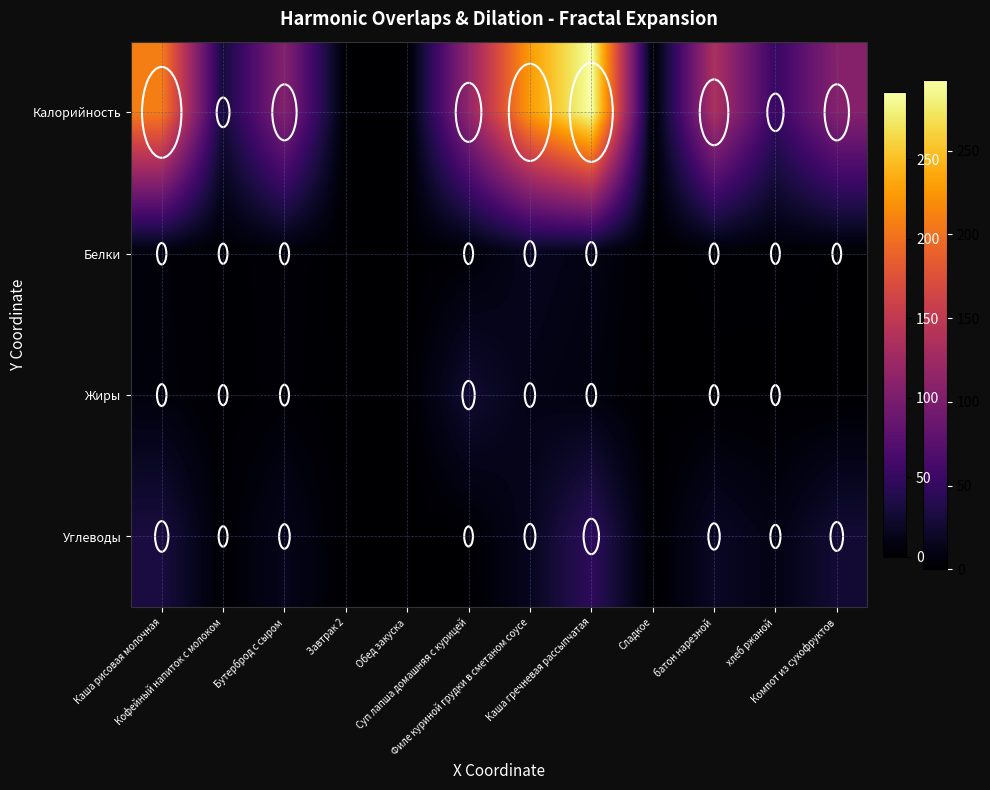

What is the spread (max minus min) of values at Филе куриной грудки в сметаном соусе?

217.2